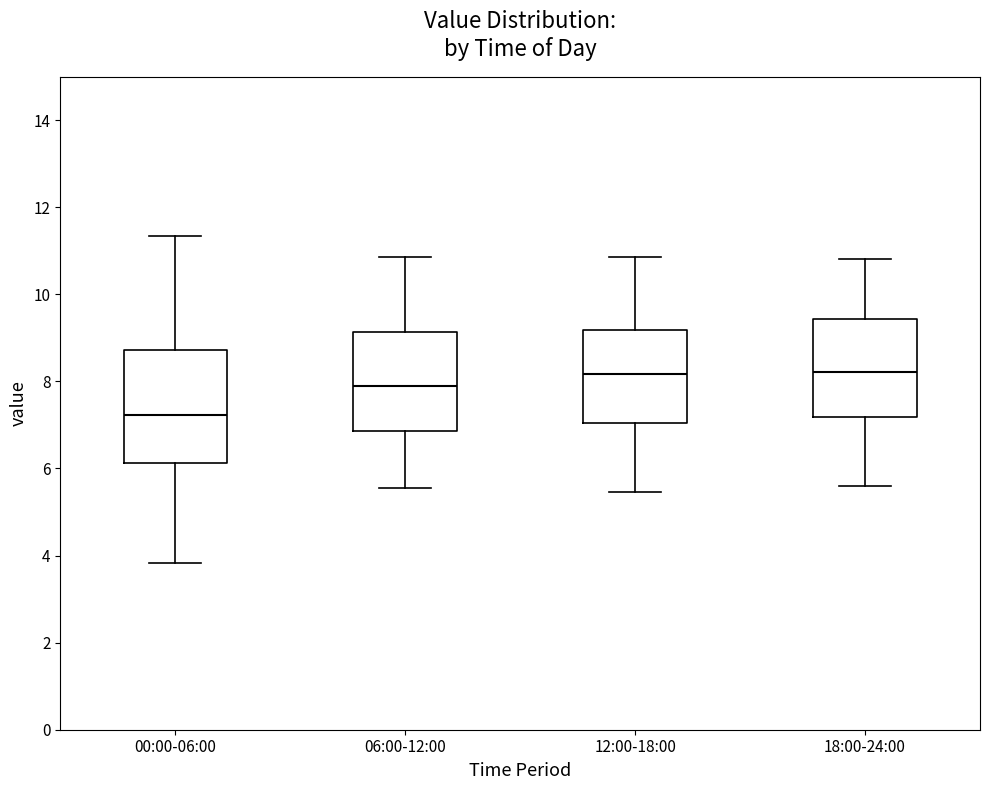

Reading left to right, read every box against the y-axis: the position of its median line, the range the box covers, and the ends of its whiskers. The values are not printed on the chart, so give them approximately, as read against the axis.

00:00-06:00: median 7.2, box 6.2 to 8.8, whiskers 3.8 to 11.4
06:00-12:00: median 8.0, box 6.8 to 9.2, whiskers 5.6 to 10.8
12:00-18:00: median 8.2, box 7.0 to 9.2, whiskers 5.4 to 10.8
18:00-24:00: median 8.2, box 7.2 to 9.4, whiskers 5.6 to 10.8